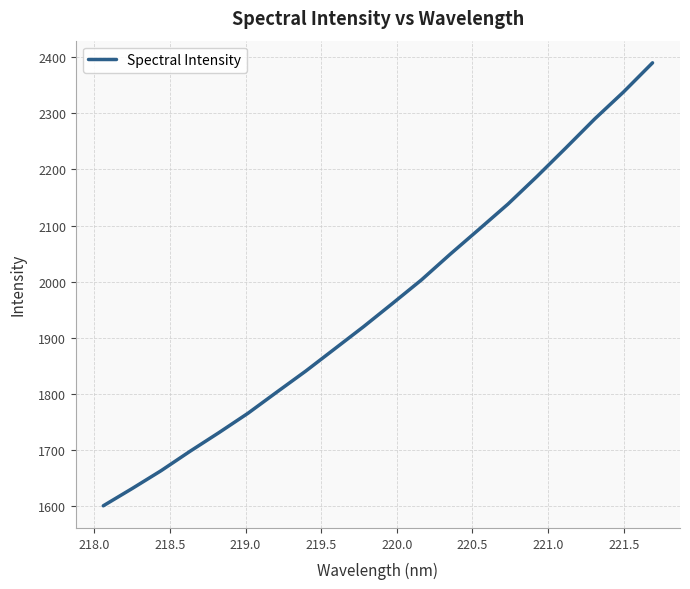

What is the smallest value displayed?

1601.0